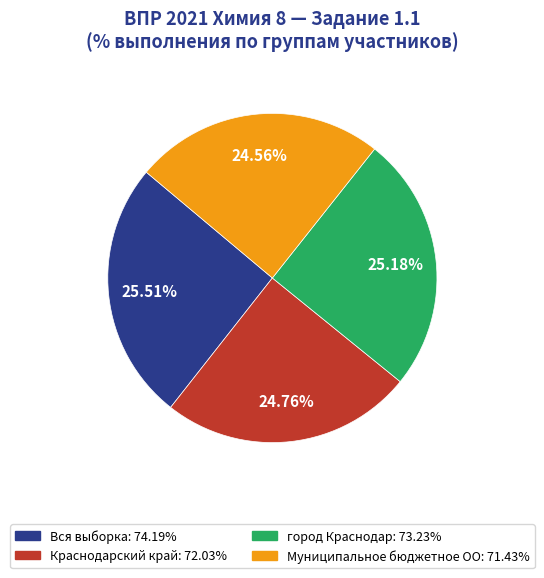

Does город Краснодар account for over 50% of the chart?

No